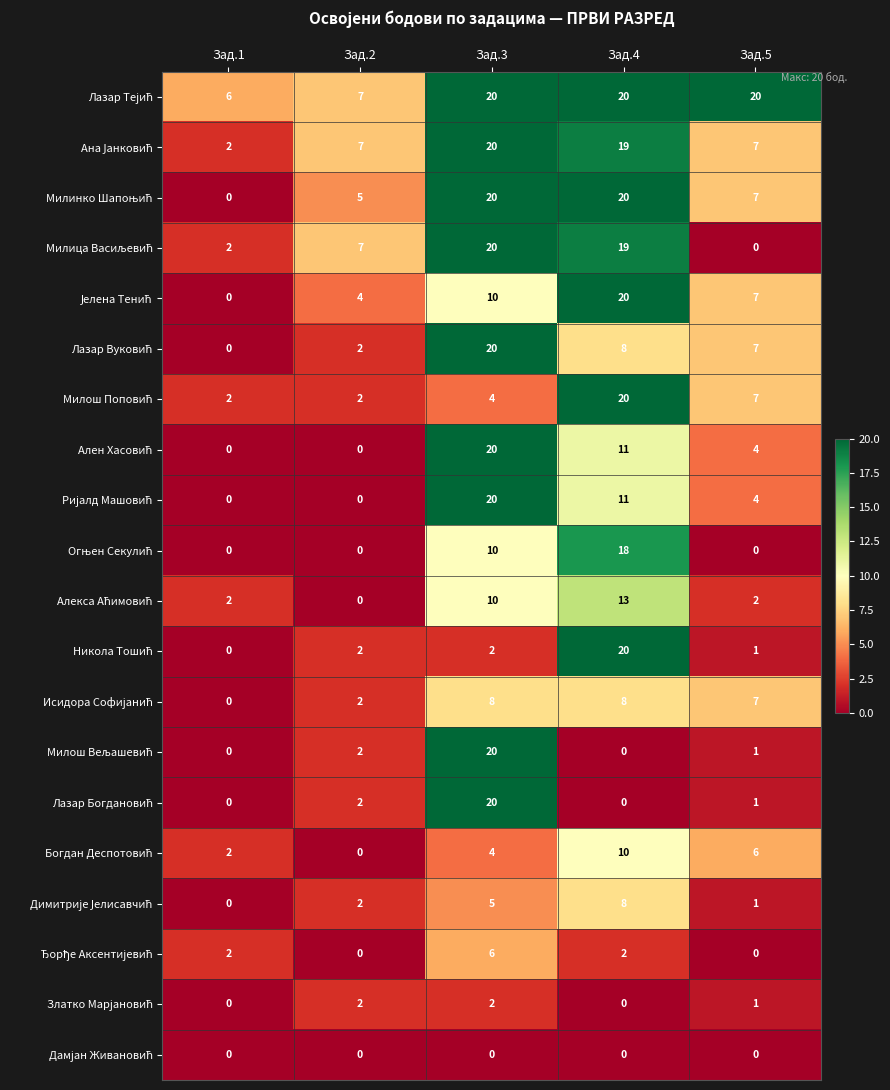

What is the total value across all series at Зад.2?

46